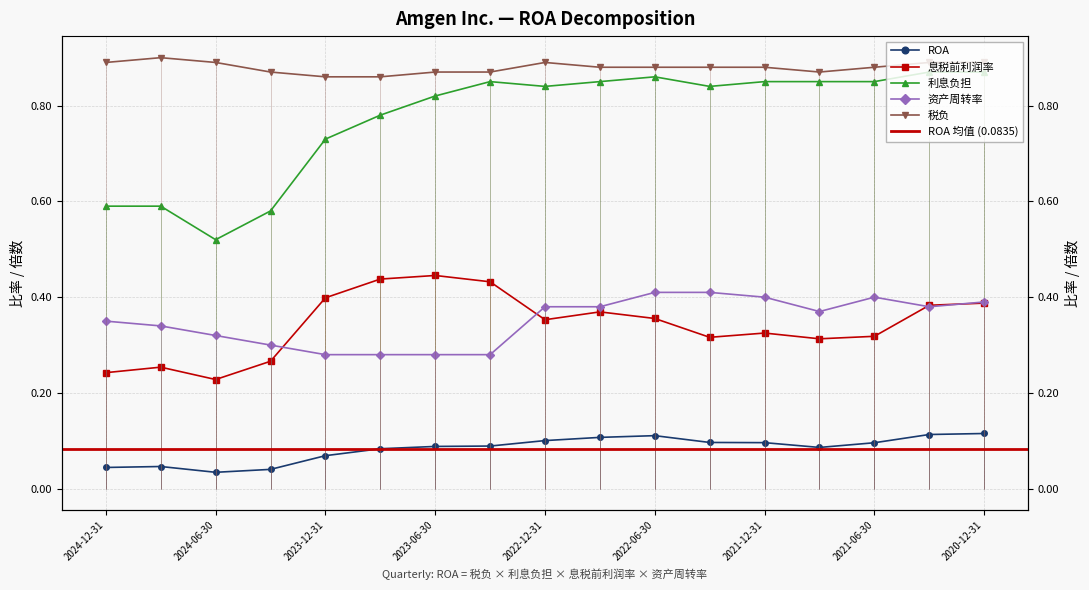

Rank the series by their maximum value, from highest to lowest.

税负, 利息负担, 息税前利润率, 资产周转率, ROA